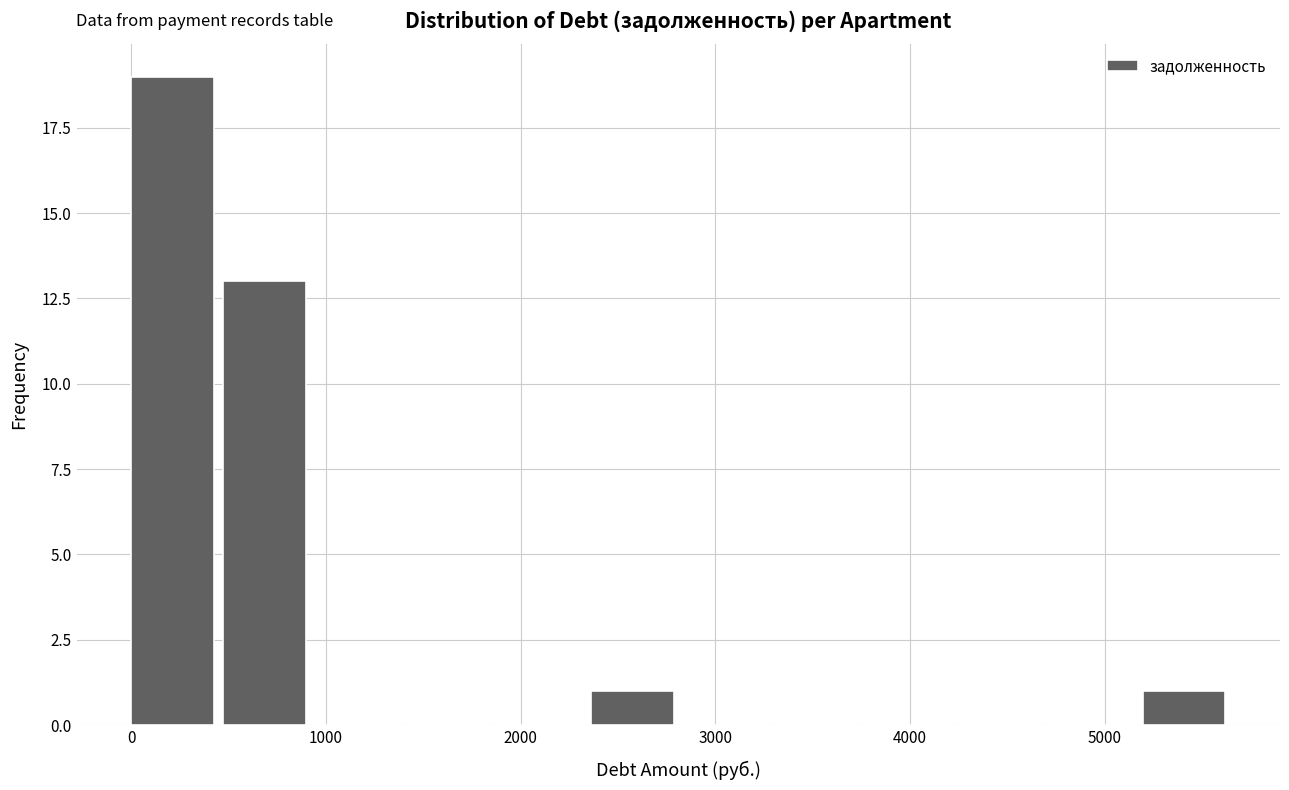

How tall is the bar that spans 5200 to 5700 on the x-axis? Neither the bar edges nor the heights are printed on the chart, so give them approximately, as read against the axes.

1